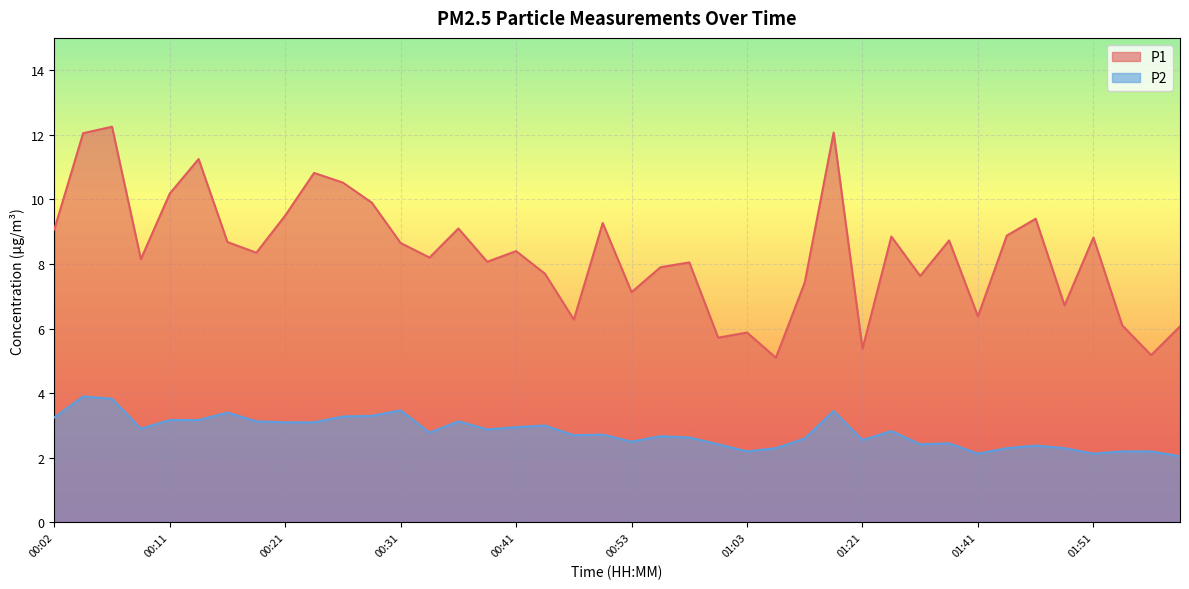

Which label corresponds to the largest value in the chart?

00:06